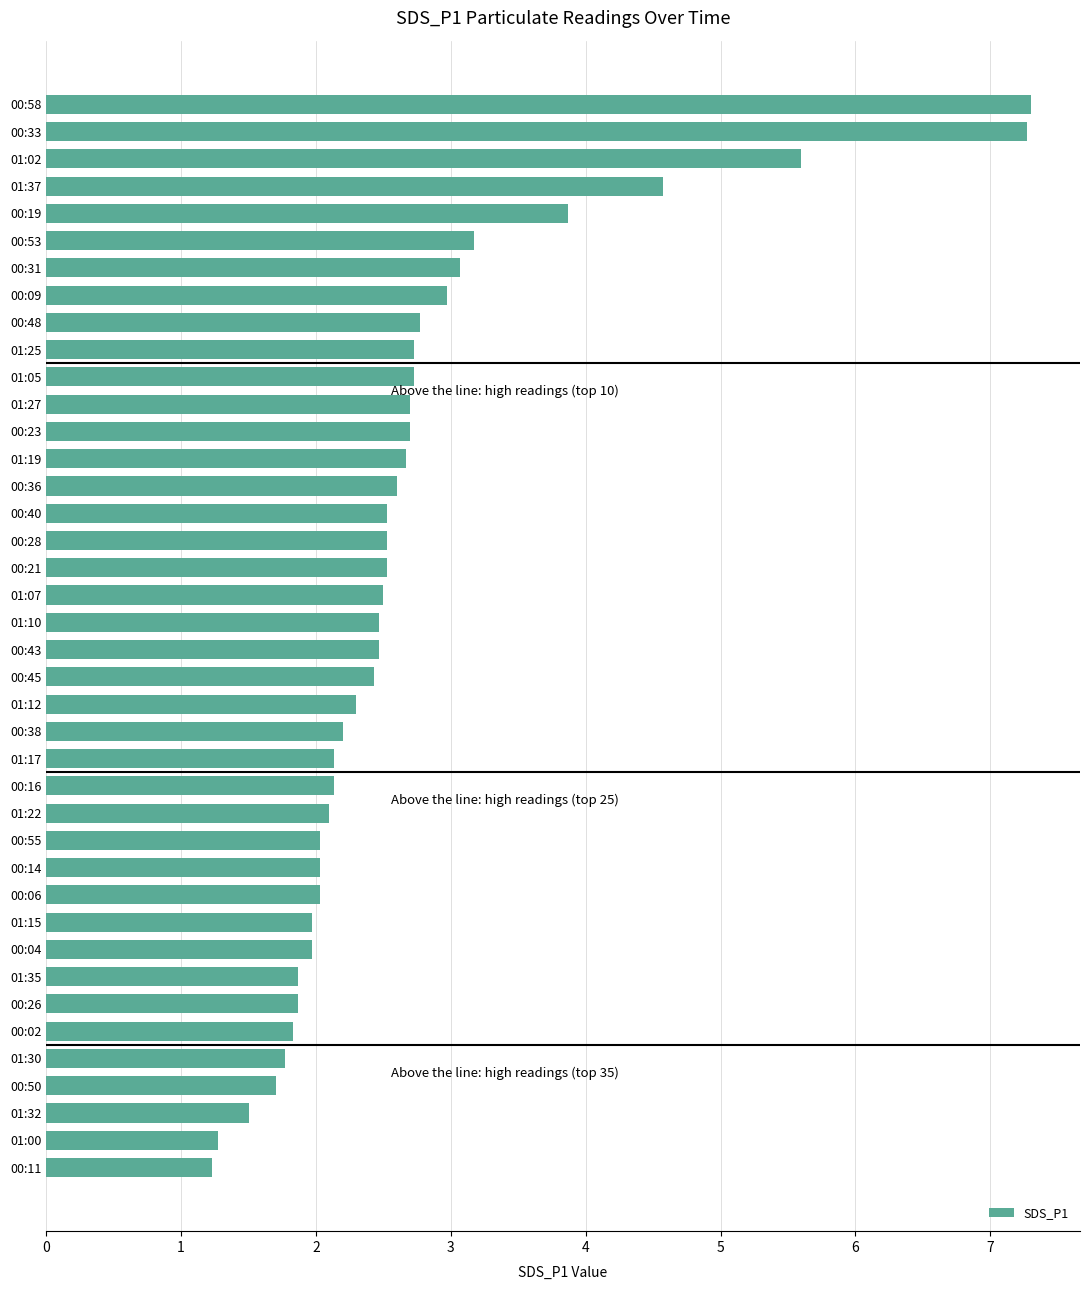

The chart shows a value of 3.1 at 00:31. True or false?

True